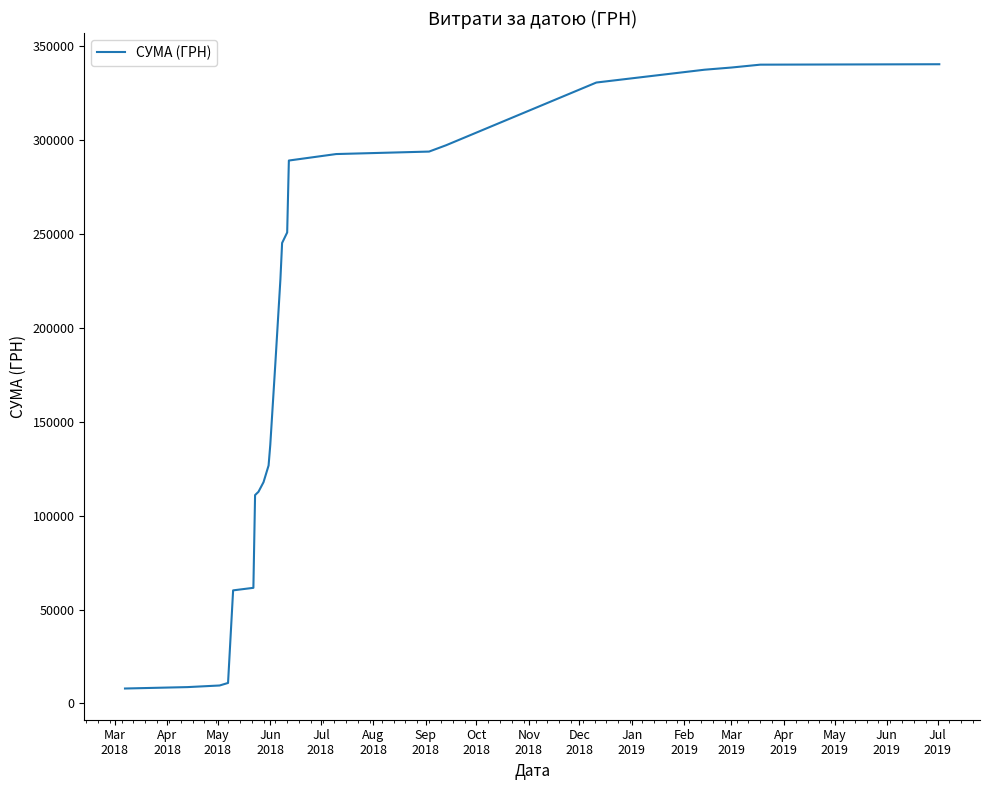

What is the difference between the maximum and minimum values?

332482.3